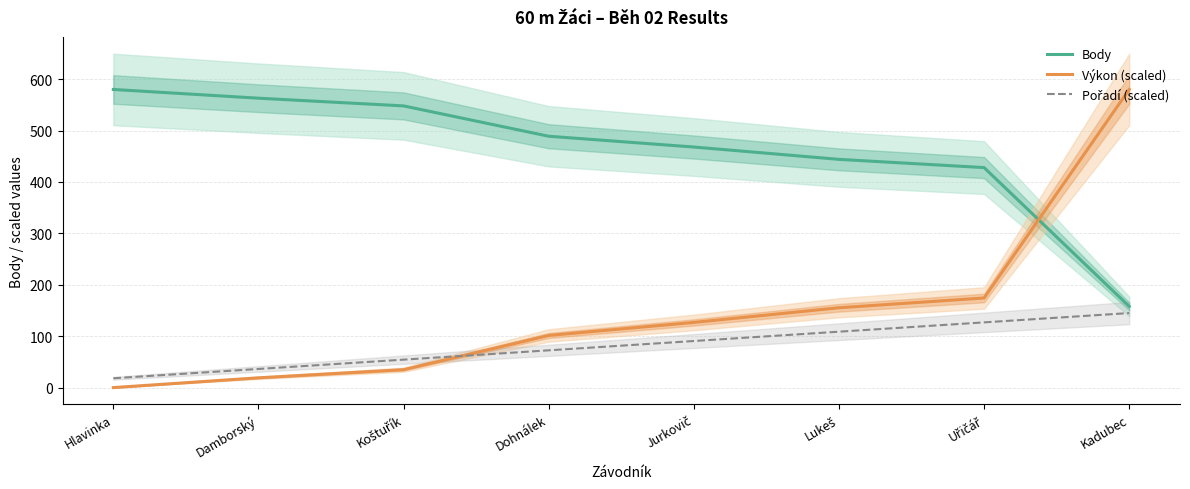

What is the difference between the highest and lowest values at Hlavinka?

580.0